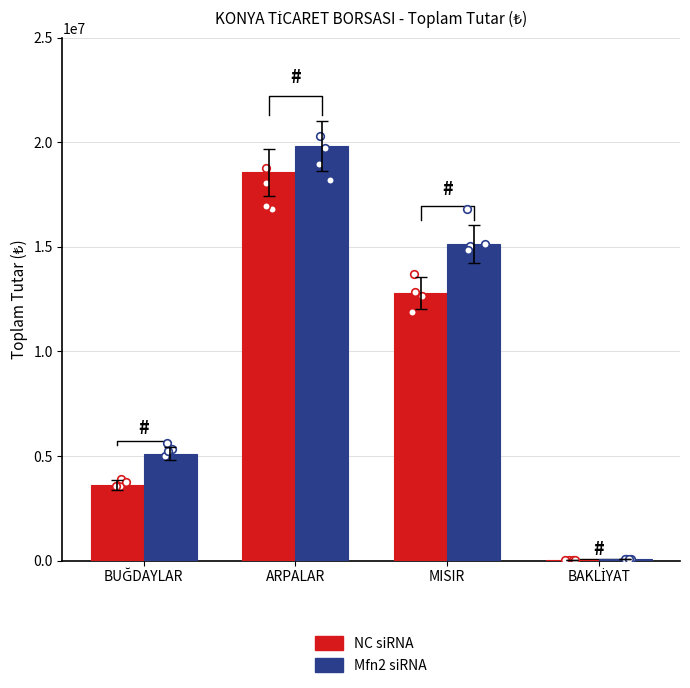

Which series reaches the maximum Y coordinate?

Mfn2 siRNA